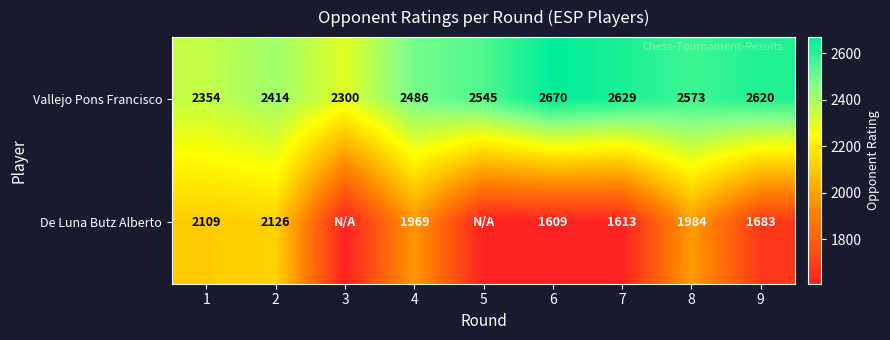

What is the sum of the De Luna Butz Alberto values at 7 and 9?

3296